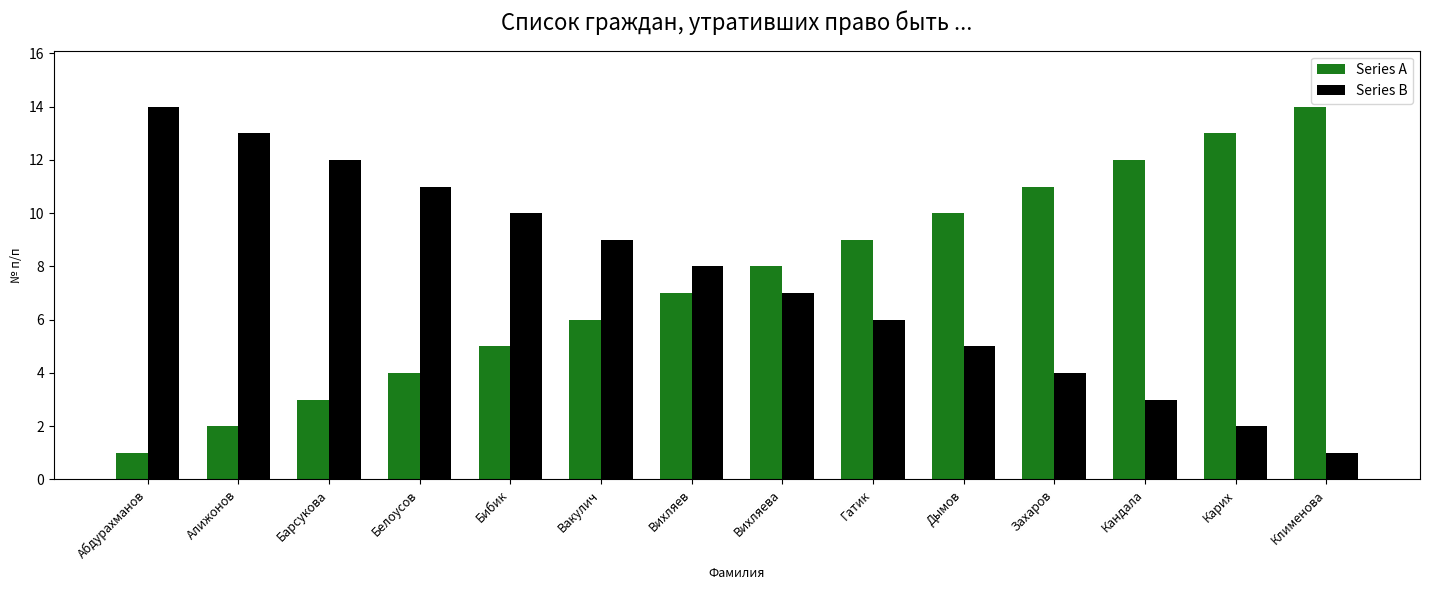

At Барсукова, list the series in order from largest to smallest.

Series B, Series A